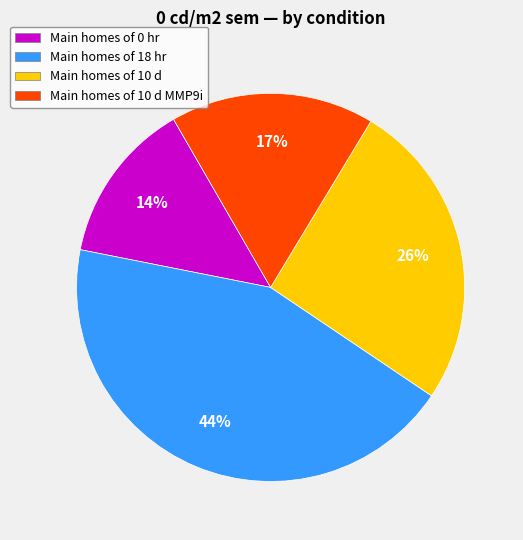

How many slices are in this pie chart?

4